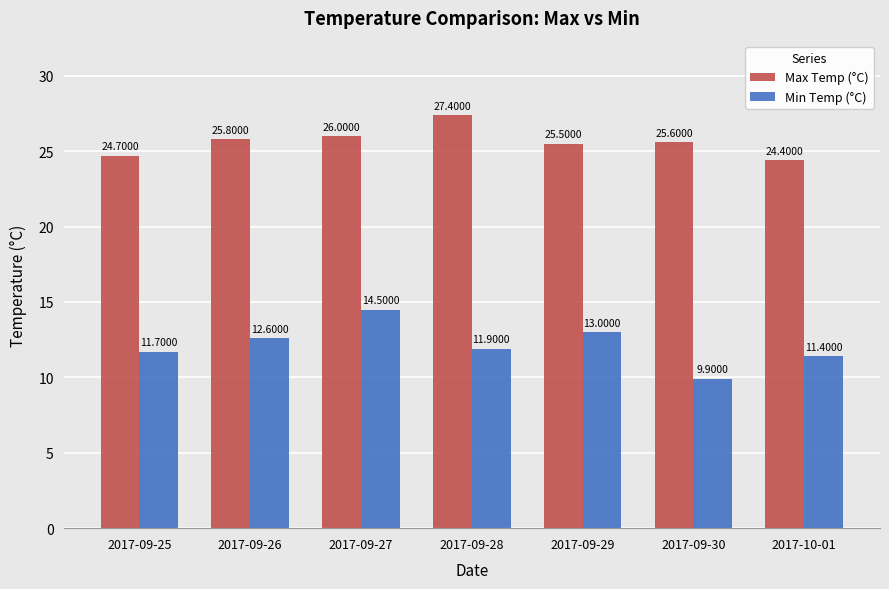

Which category has the lowest value in the Min Temp (°C) series?

2017-09-30